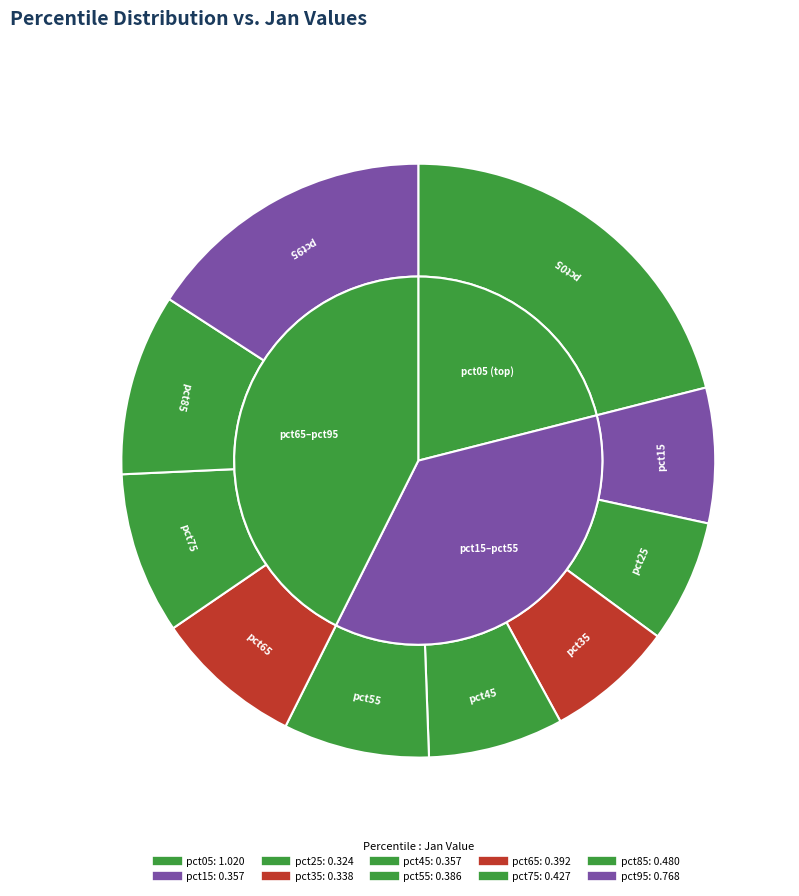

Rank the categories by value from highest to lowest.

pct05, pct95, pct85, pct75, pct65, pct55, pct45, pct15, pct35, pct25